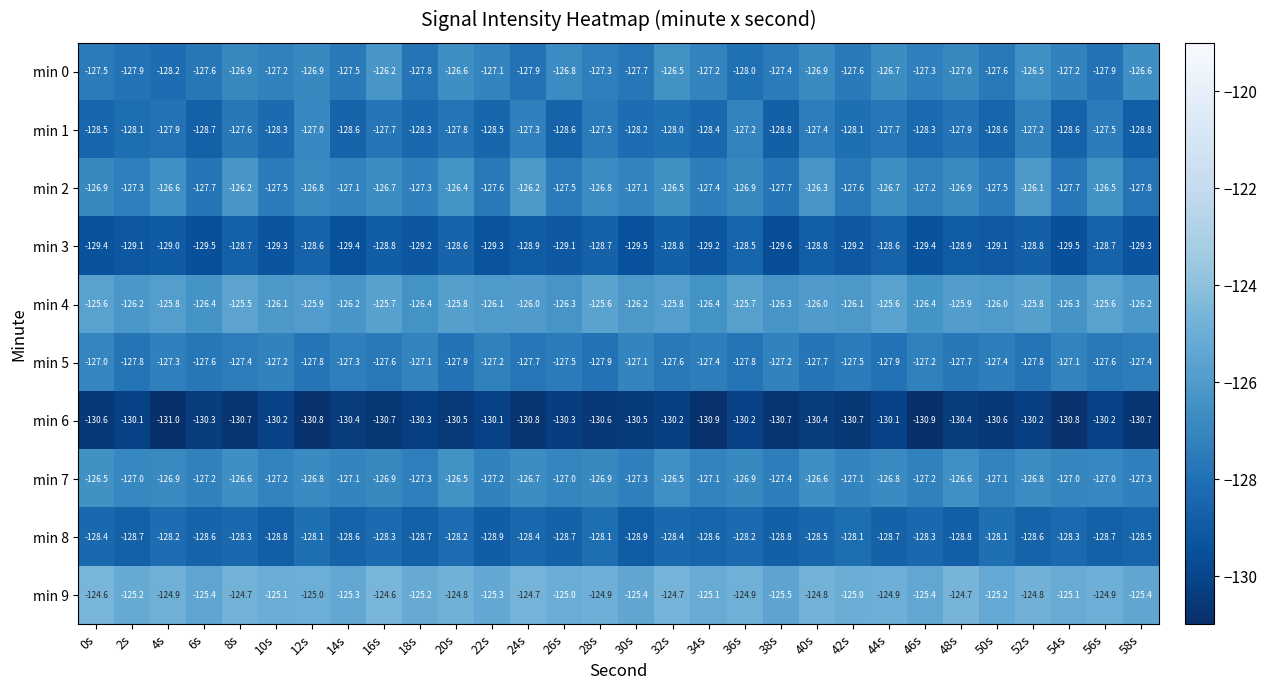

Is the value of min 9 at 0s greater than the value of min 1 at 16s?

Yes